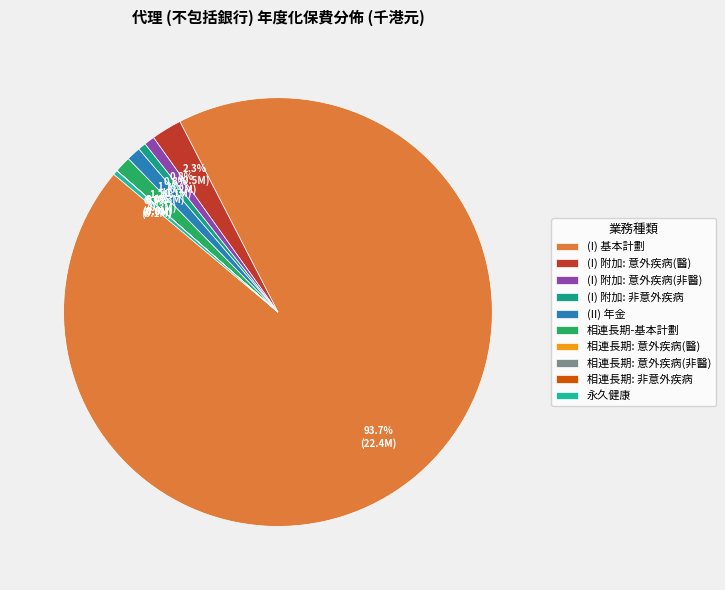

To the nearest percent, what is the difference between the largest and smallest slice percentages?

94%